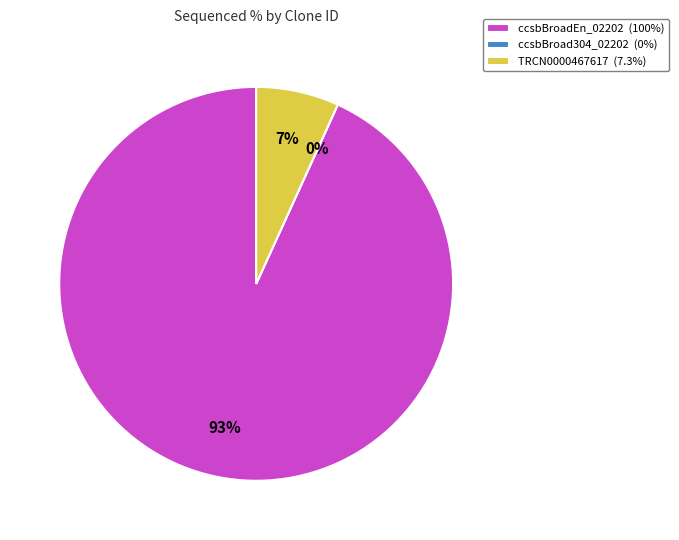

Is there a majority slice in this chart?

Yes